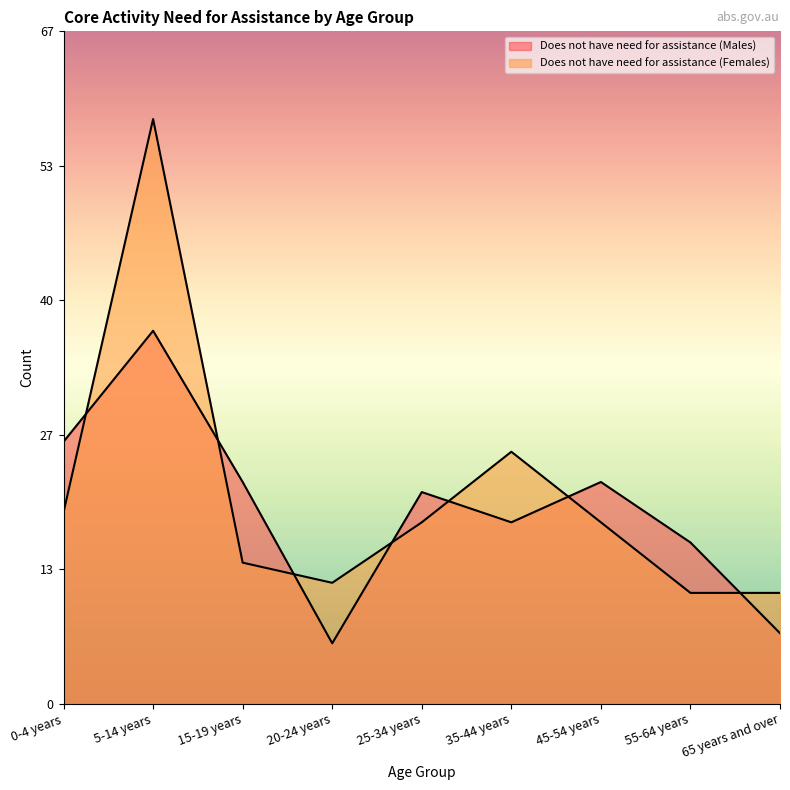

Which label corresponds to the smallest value in the chart?

20-24 years